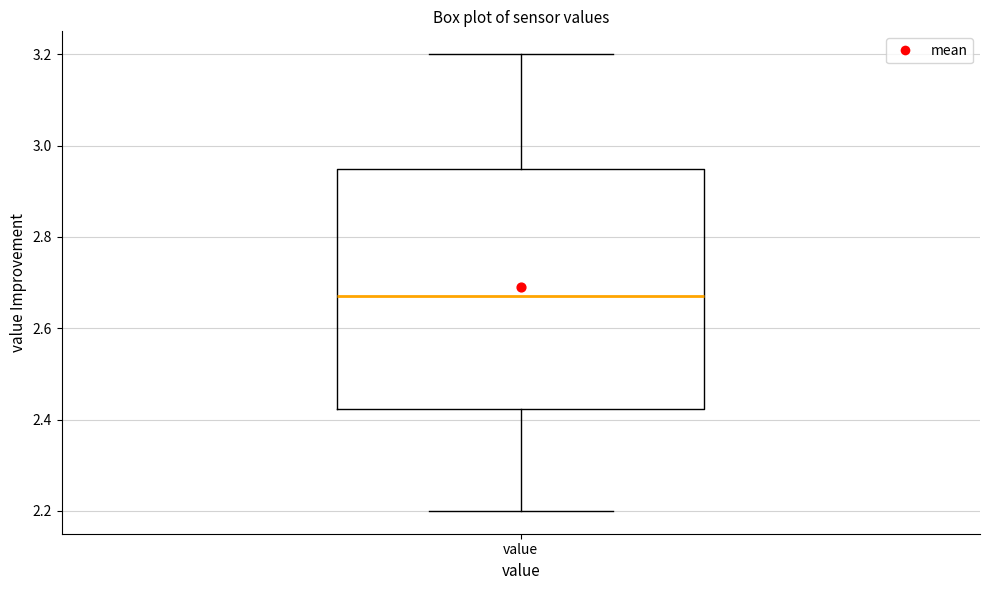

Read this box plot against the y-axis: the position of the median line, the range covered by the box, and the ends of both whiskers. The values are not printed on the chart, so give them approximately, as read against the axis.

median 2.68, box 2.42 to 2.94, whiskers 2.20 to 3.20